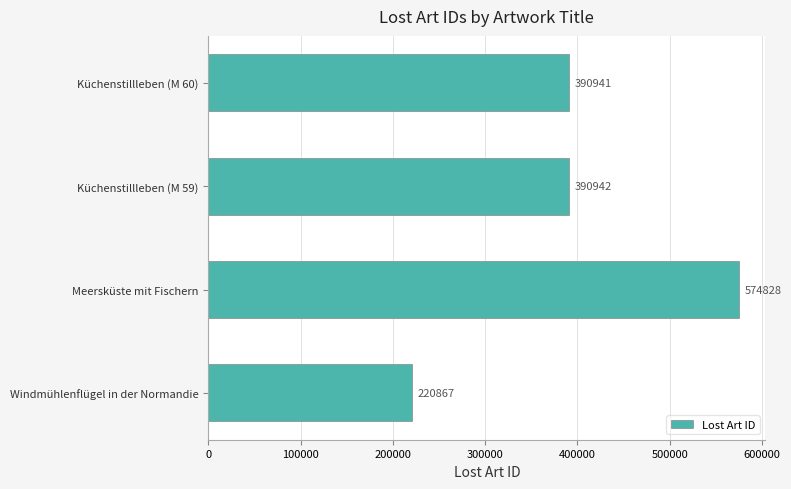

What is the minimum value shown in the chart?

220867